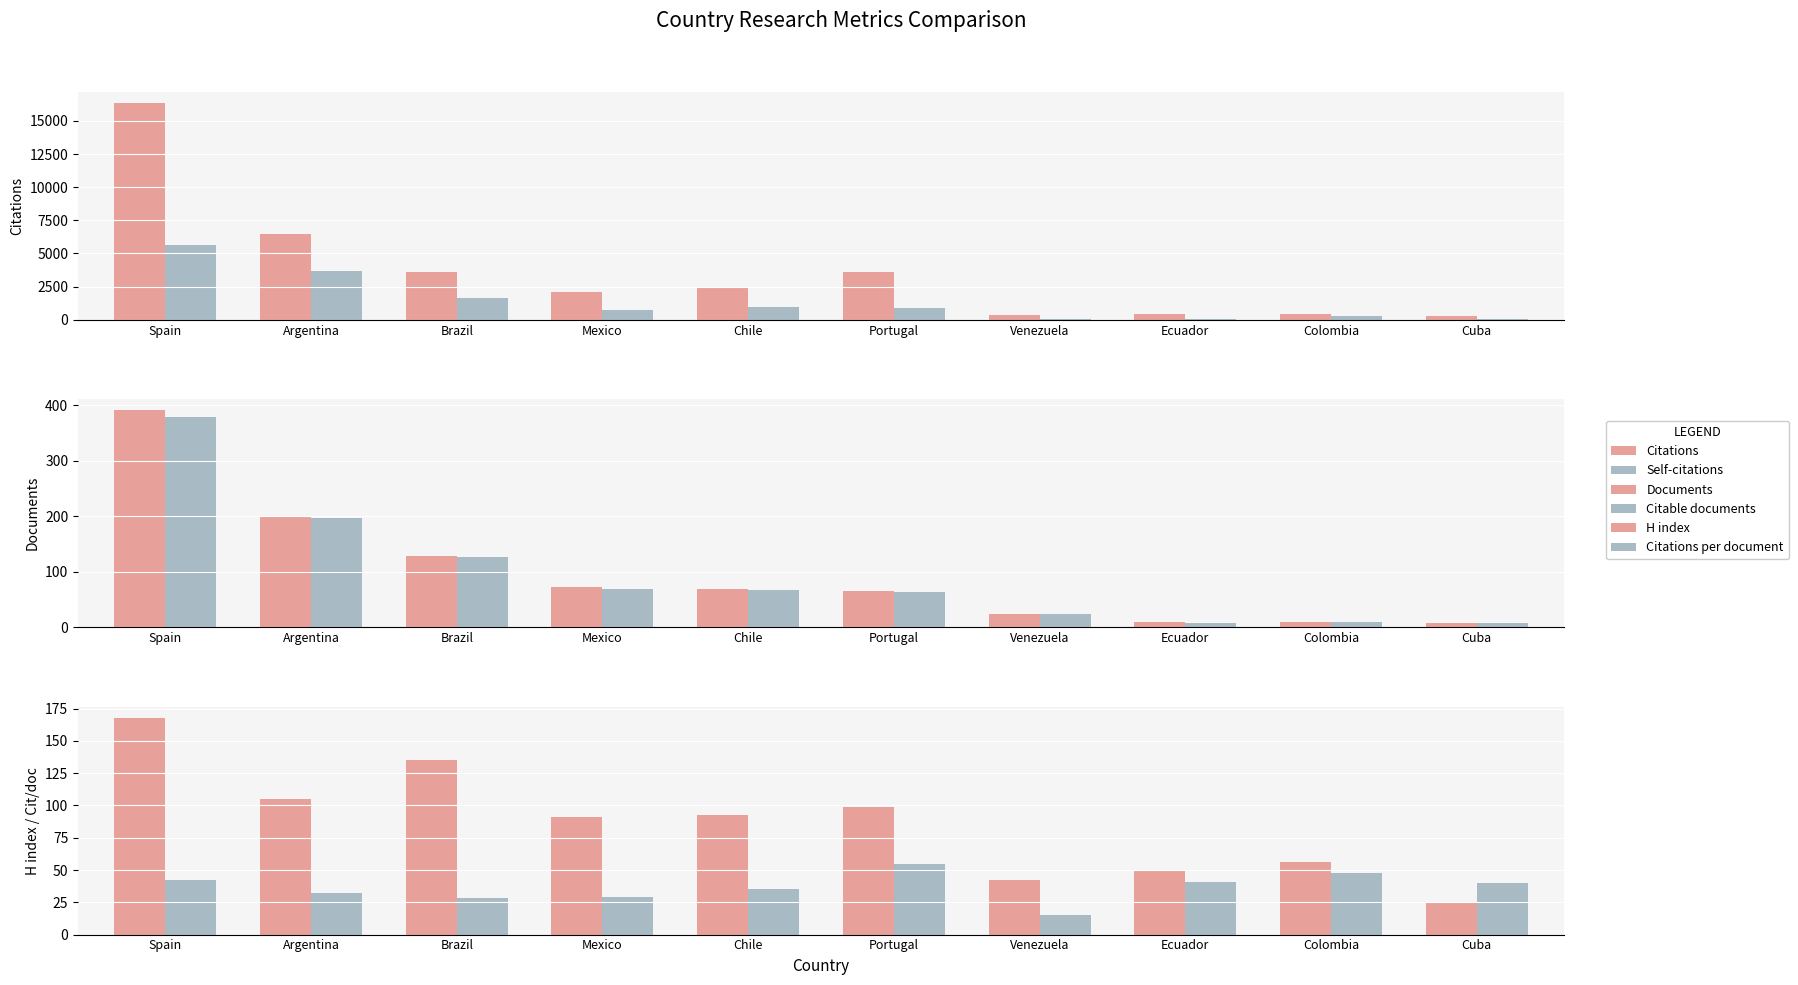

What are all the series names shown in the legend?

Citations, Self-citations, Documents, Citable documents, H index, Citations per document